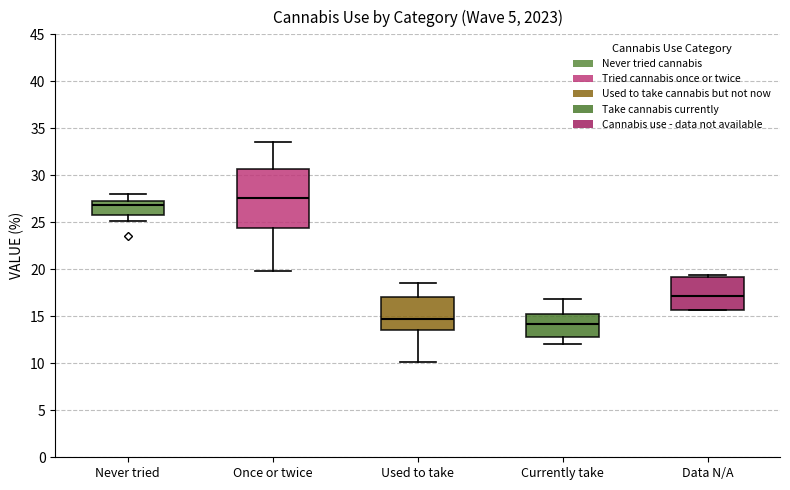

Comparing the boxes themselves (not the whiskers), which one is the tallest?

Once or twice